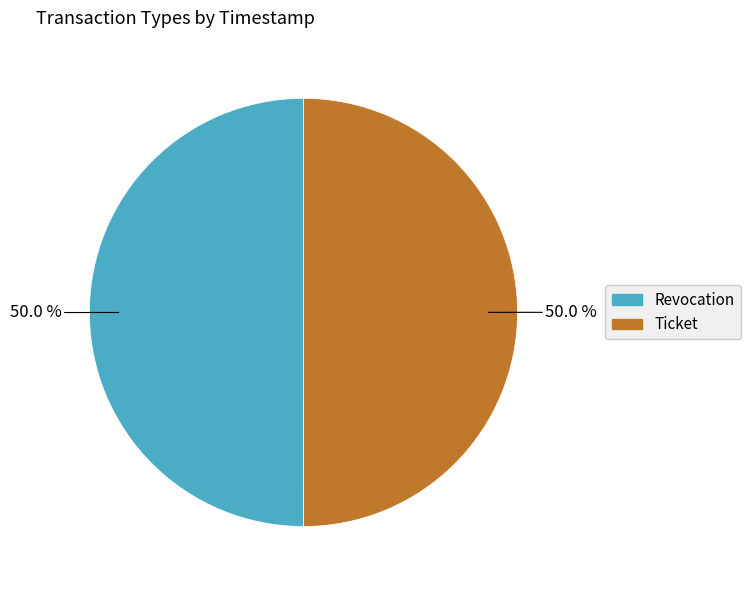

To the nearest percent, what percentage of the pie is Revocation?

50%